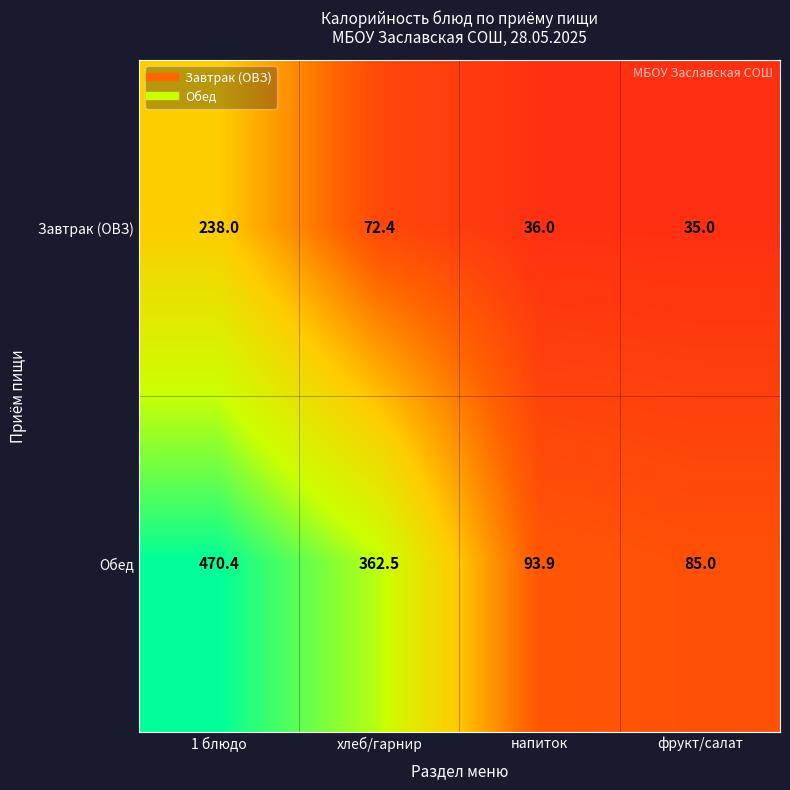

The Обед series shows 362.5 at хлеб/гарнир. True or false?

True